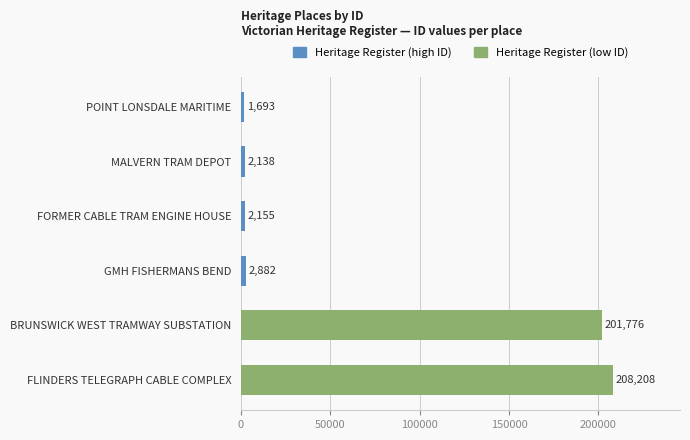

Is it true that the value at FLINDERS TELEGRAPH CABLE COMPLEX is 208208?

True